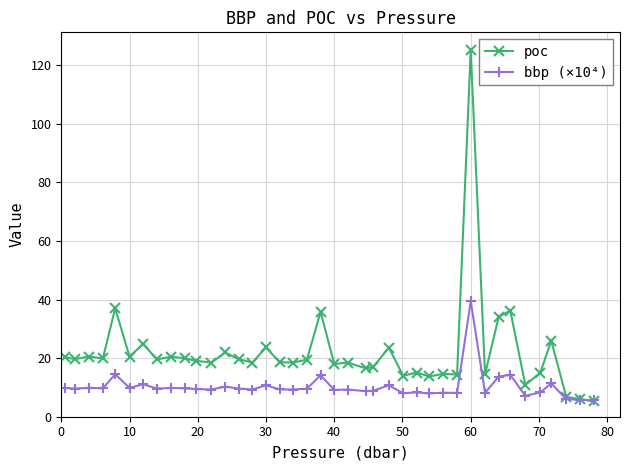

Rank the series by their average value, from lowest to highest.

bbp (×10⁴), poc